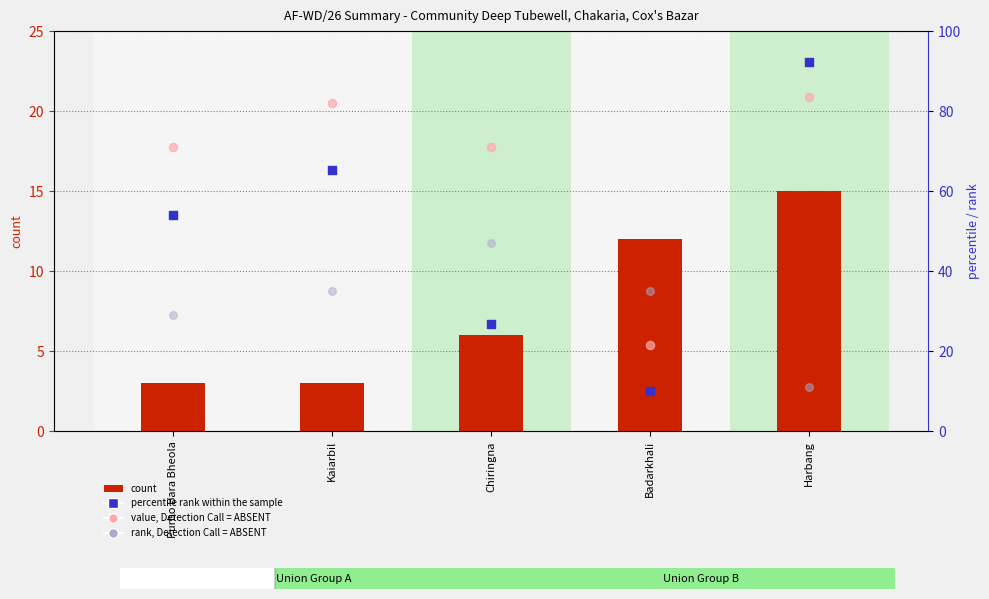

Is the value of count at Chiringna greater than the value of rank, Detection Call = ABSENT at Purbo Bara Bheola?

No